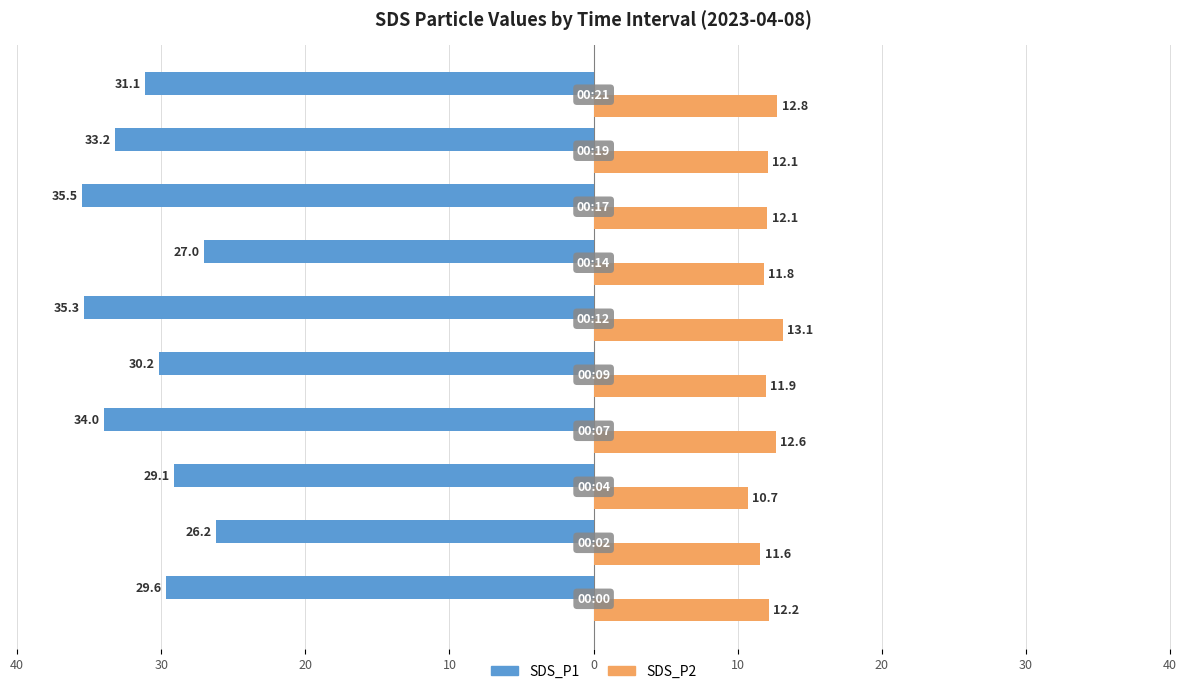

What are all the series names shown in the legend?

SDS_P1, SDS_P2